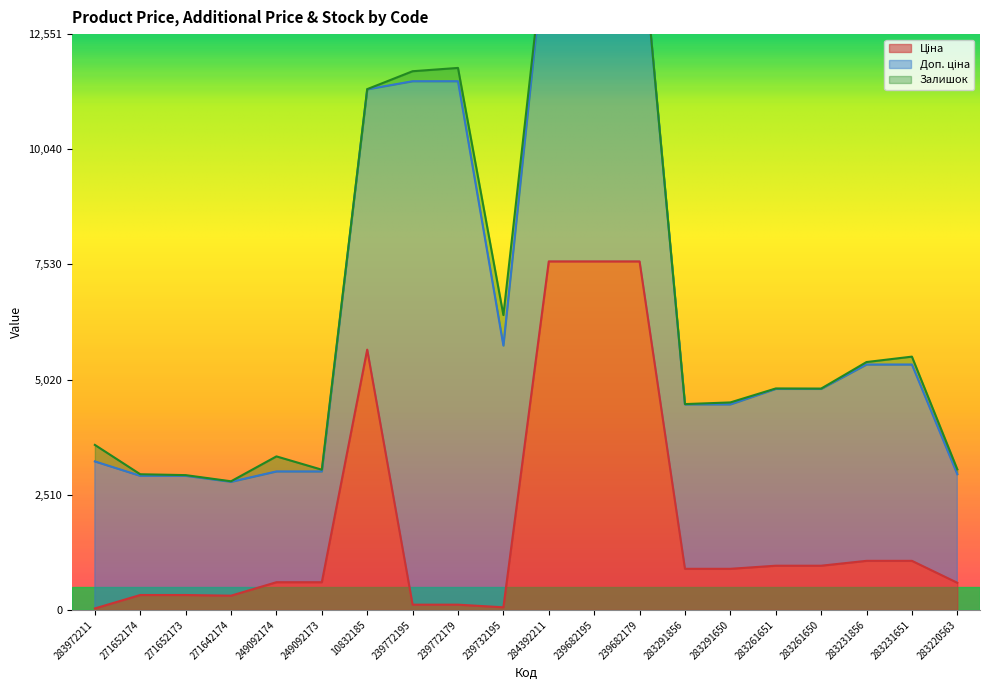

True or false: Залишок and Доп. ціна cross at least once.

False